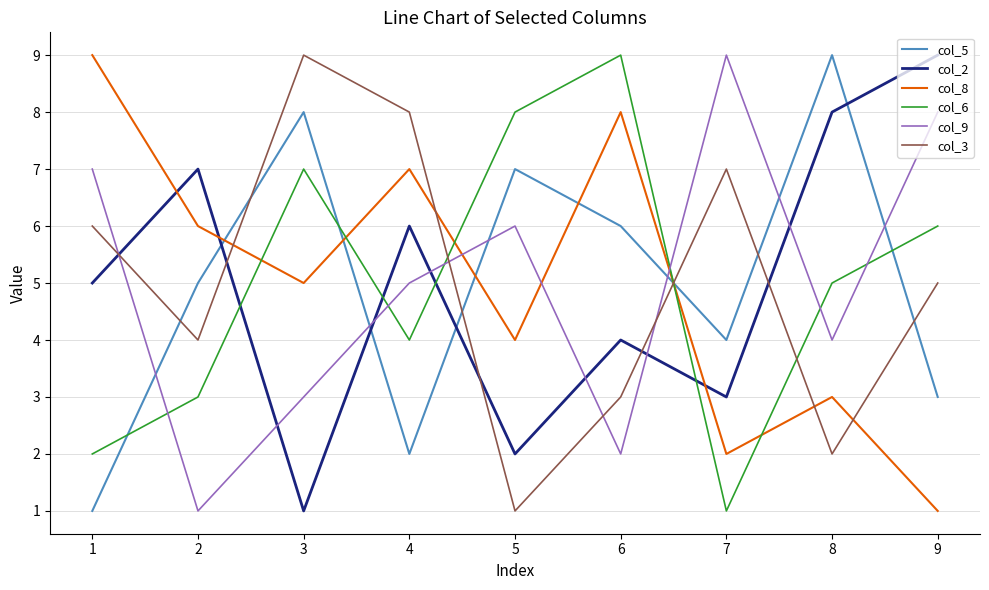

Where do col_3 and col_6 first cross each other?

4 and 5